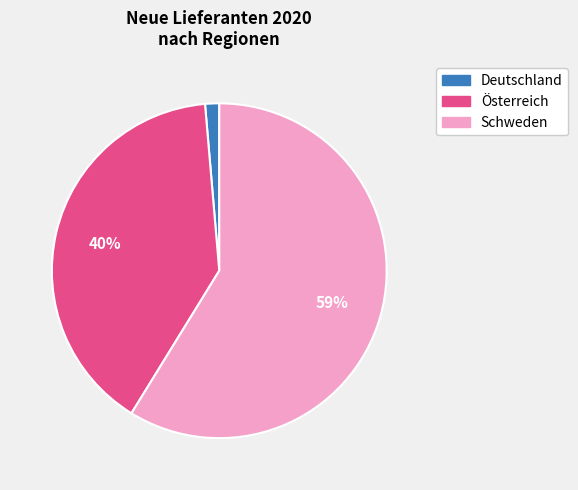

To the nearest percent, what is the combined percentage of Österreich and Deutschland?

41%